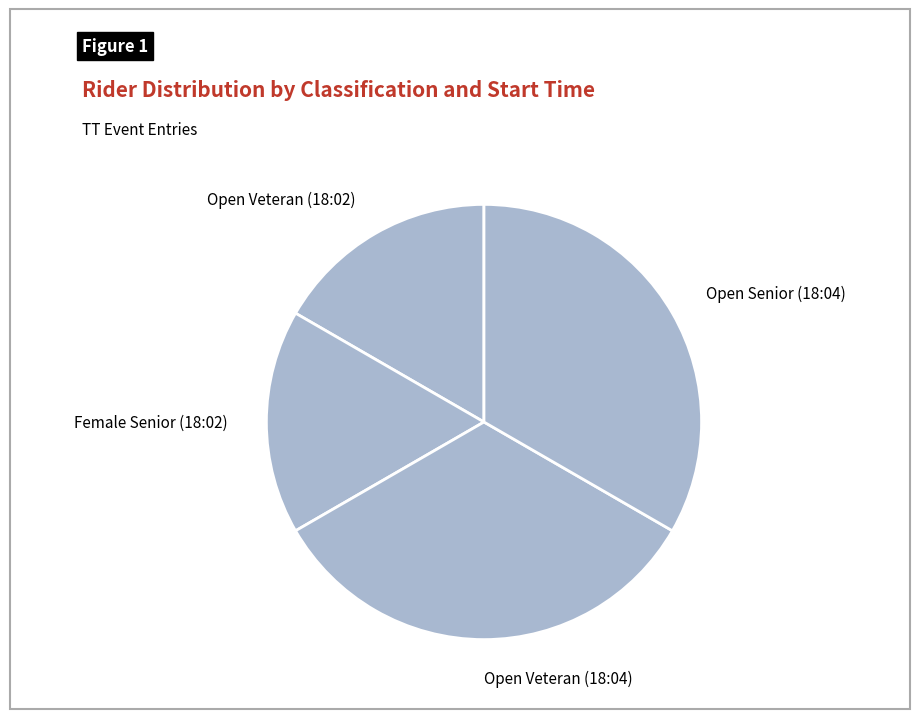

Is Female Senior (18:02) the majority of the pie?

No